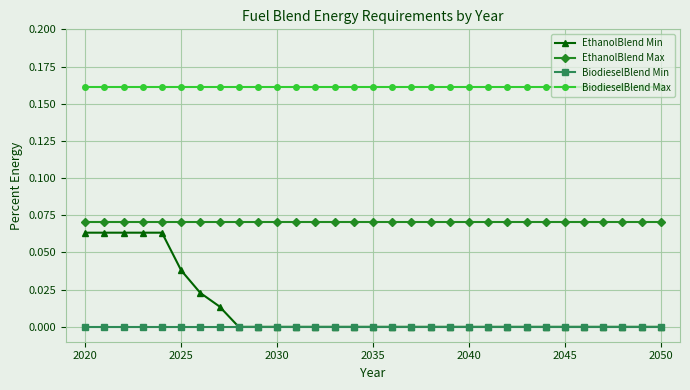

True or false: BiodieselBlend Max and EthanolBlend Max cross at least once.

False